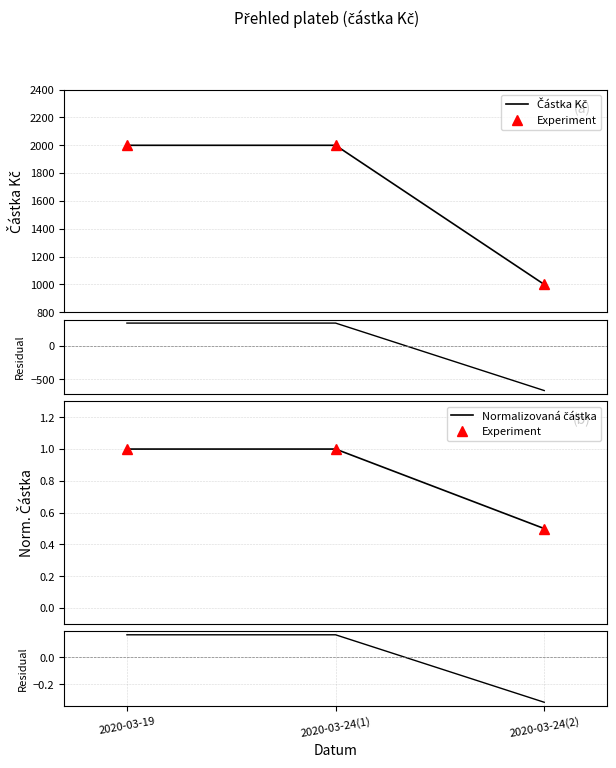

At which label is Normalizovaná částka closest to 0?

2020-03-24(2)